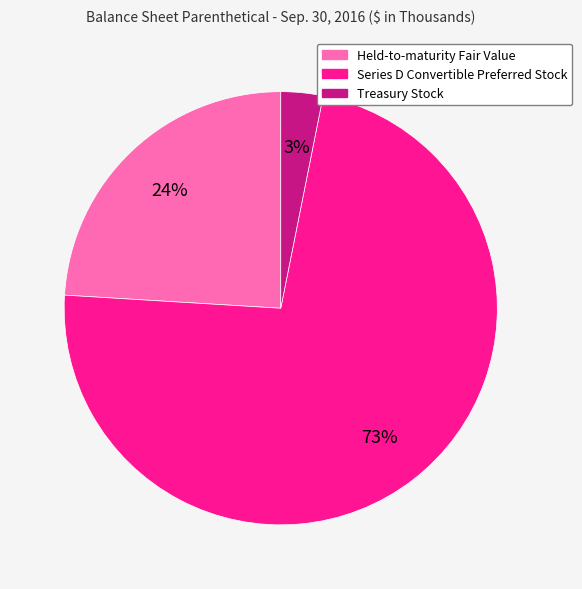

To the nearest percent, what portion does Held-to-maturity Fair Value represent?

24%